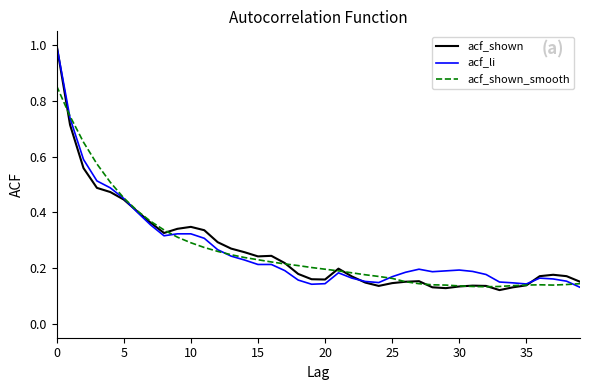

Which series has the largest range (max minus min)?

acf_shown